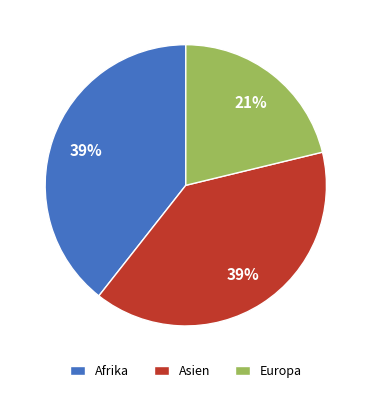

What percentage is the Afrika slice, to the nearest percent?

39%